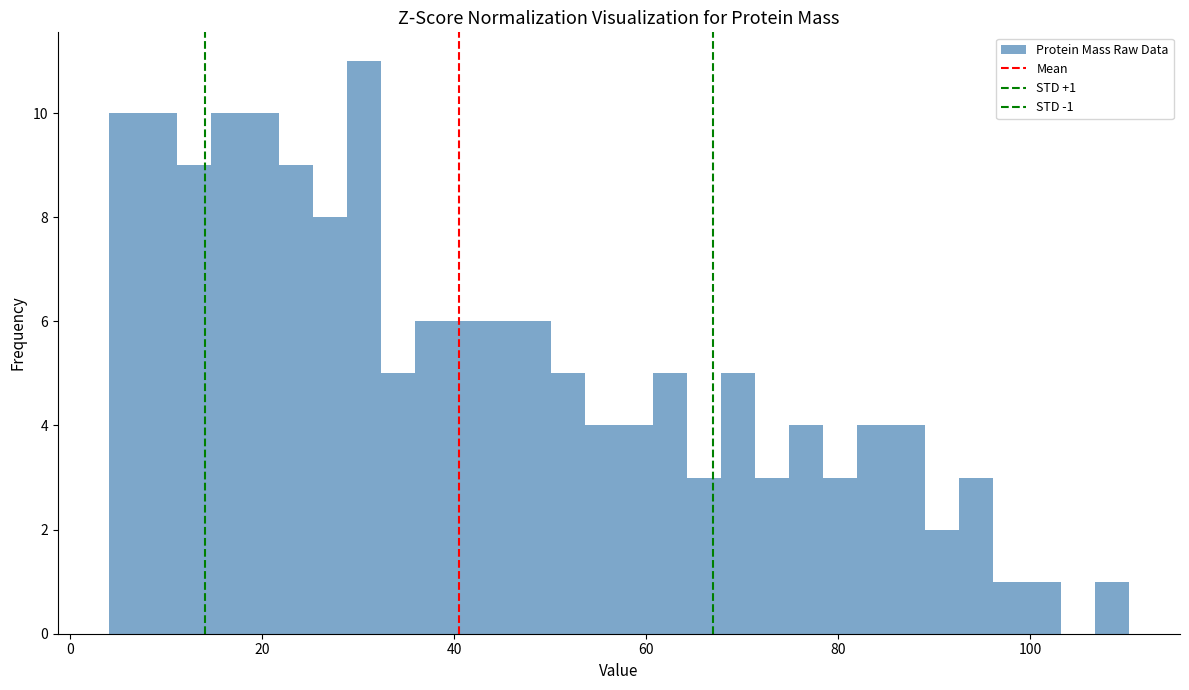

Around what value on the x-axis is the tallest bar? Give the approximate position of its centre, as read against the axis.

30